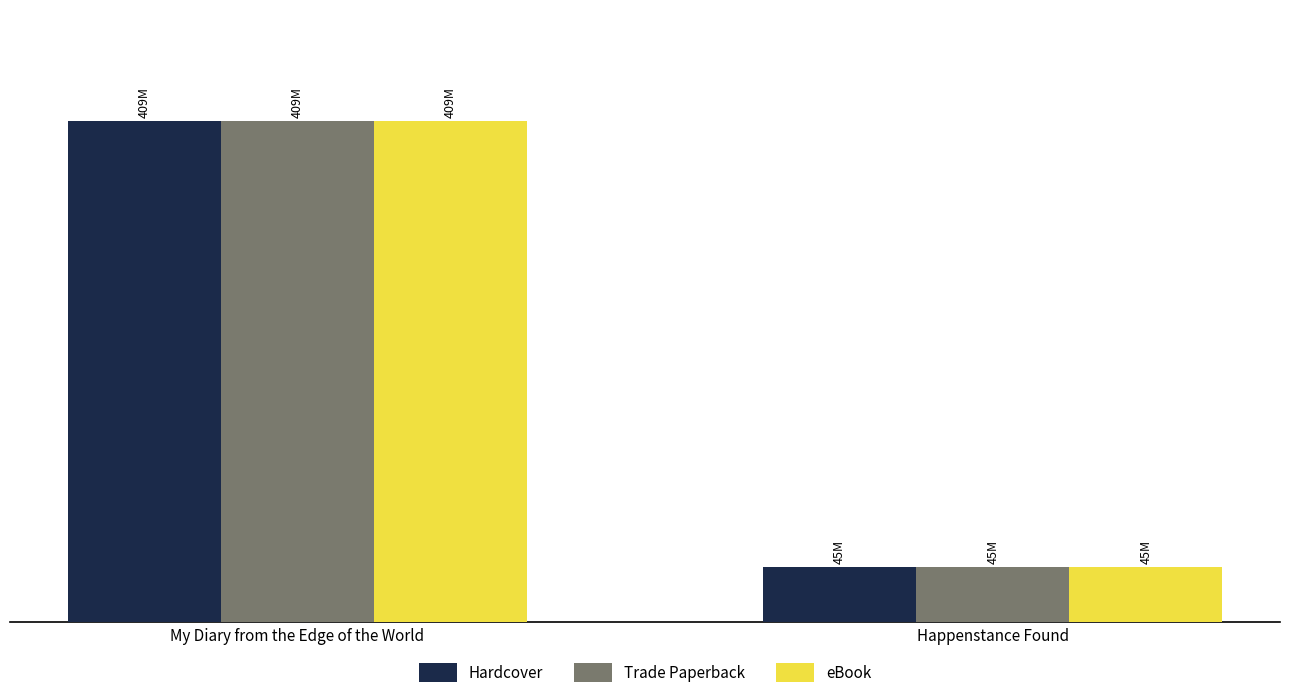

At which label does eBook reach its peak?

My Diary from the Edge of the World